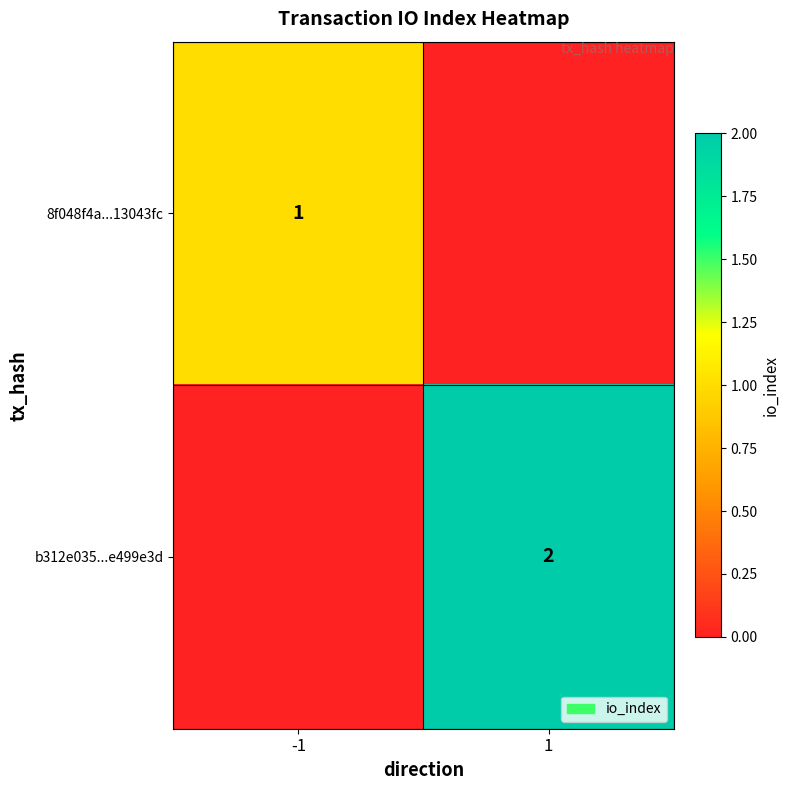

Is it true that b312e035...e499e3d equals 2 at 1?

True